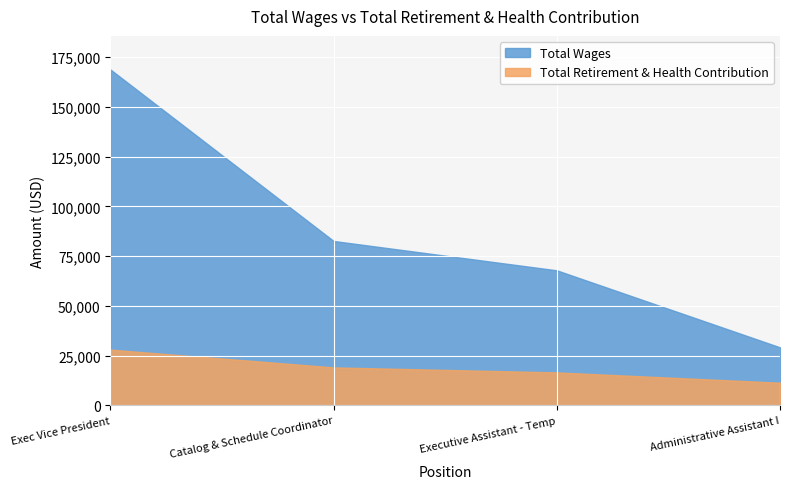

Where is Total Retirement & Health Contribution nearest to the value 19687?

Catalog & Schedule Coordinator